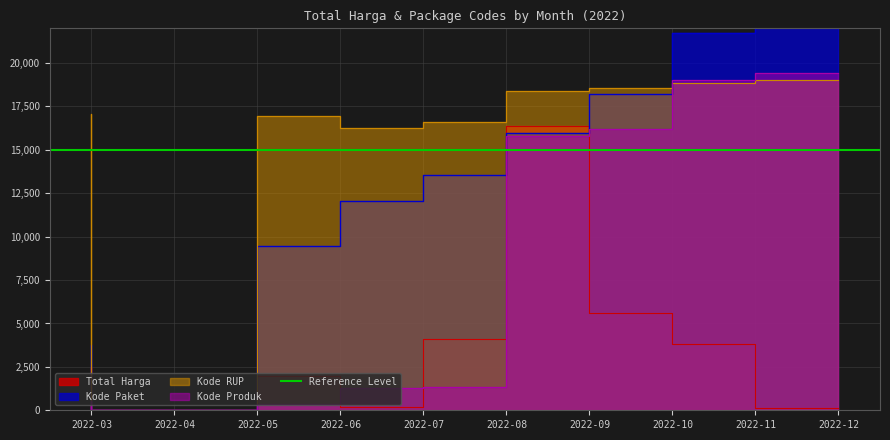

At how many categories does at least one series exceed 6041?

8